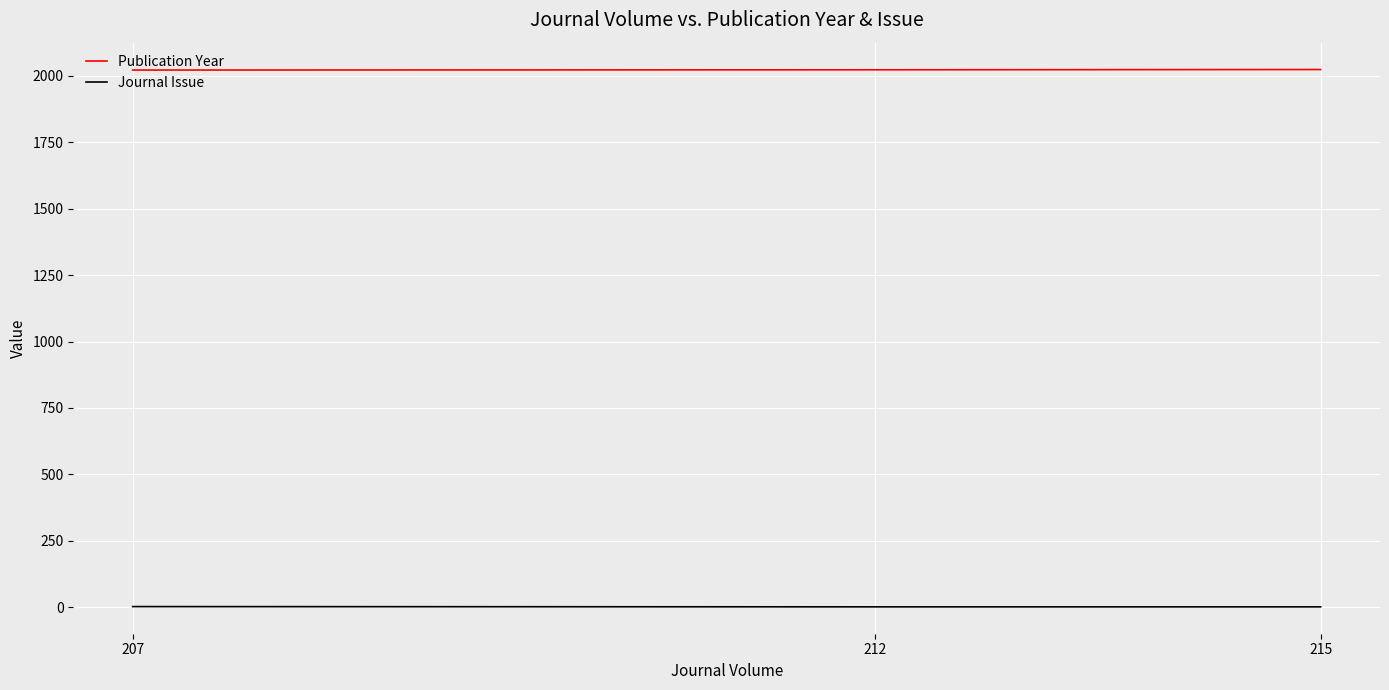

What is the total value across all series at 215?

2025